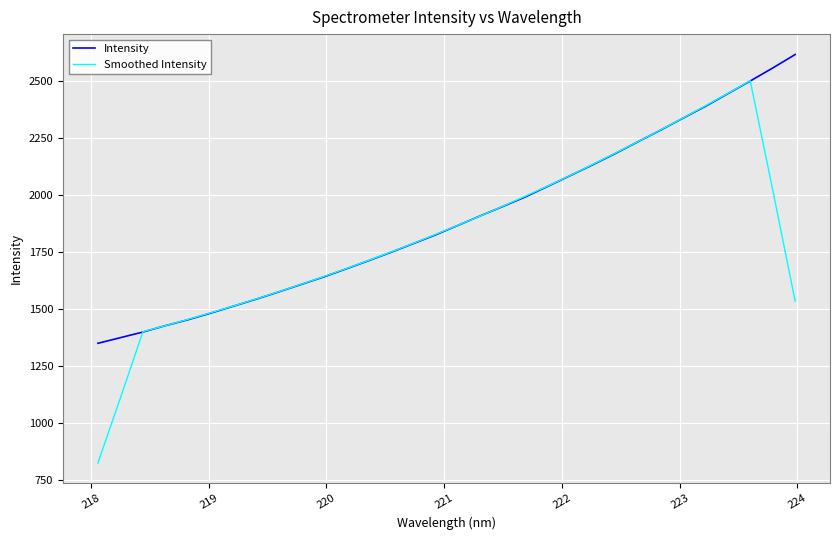

How many series are shown in this chart?

2